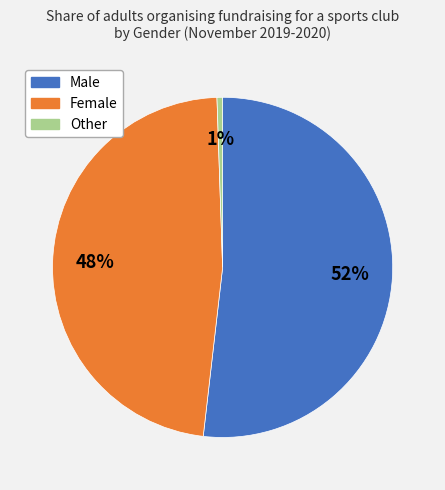

Which has a higher value, Male or Other?

Male